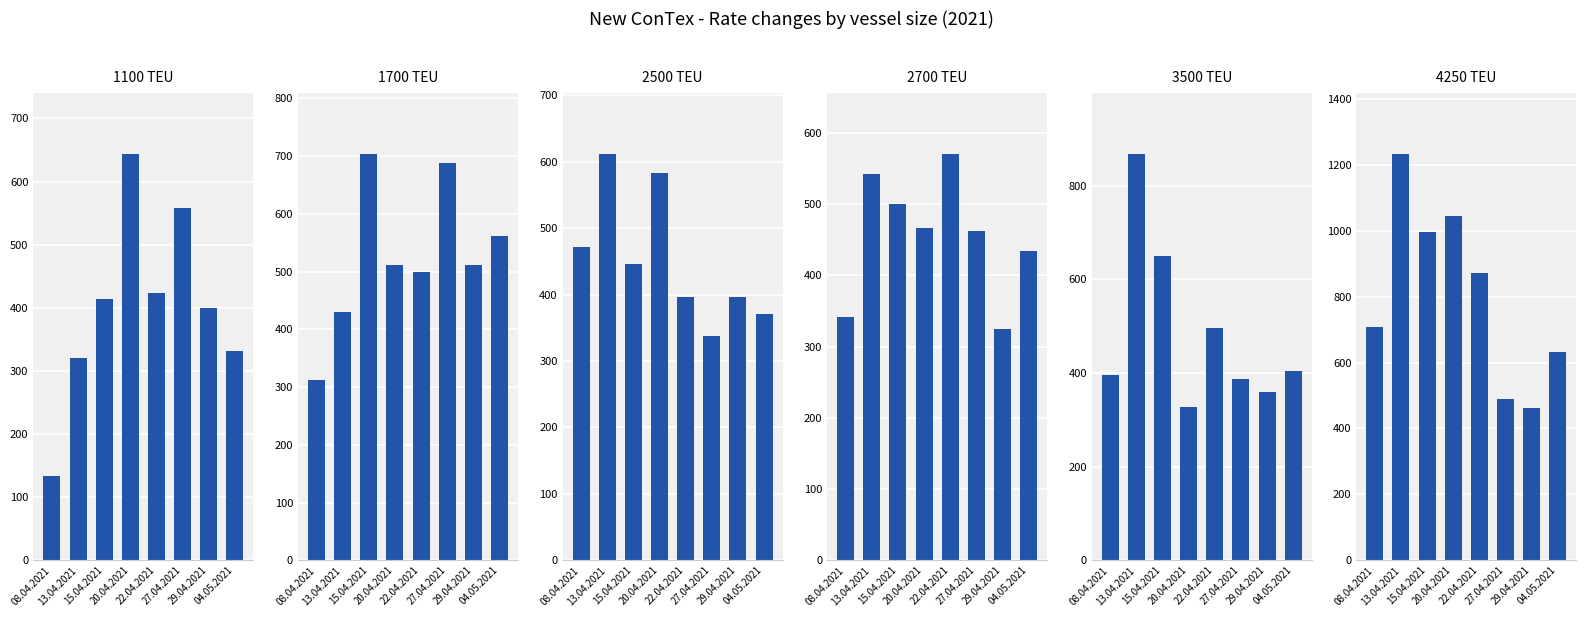

Reading left to right, list all the values displayed in this chart.

1100: 08.04.2021=134	13.04.2021=321	15.04.2021=414	20.04.2021=644	22.04.2021=423	27.04.2021=558	29.04.2021=400	04.05.2021=331
1700: 08.04.2021=312	13.04.2021=430	15.04.2021=704	20.04.2021=512	22.04.2021=500	27.04.2021=688	29.04.2021=512	04.05.2021=561
2500: 08.04.2021=471	13.04.2021=612	15.04.2021=446	20.04.2021=583	22.04.2021=396	27.04.2021=338	29.04.2021=396	04.05.2021=370
2700: 08.04.2021=342	13.04.2021=543	15.04.2021=500	20.04.2021=467	22.04.2021=571	27.04.2021=462	29.04.2021=325	04.05.2021=434
3500: 08.04.2021=395	13.04.2021=868	15.04.2021=650	20.04.2021=328	22.04.2021=495	27.04.2021=387	29.04.2021=359	04.05.2021=404
4250: 08.04.2021=709	13.04.2021=1234	15.04.2021=996	20.04.2021=1045	22.04.2021=873	27.04.2021=491	29.04.2021=463	04.05.2021=632